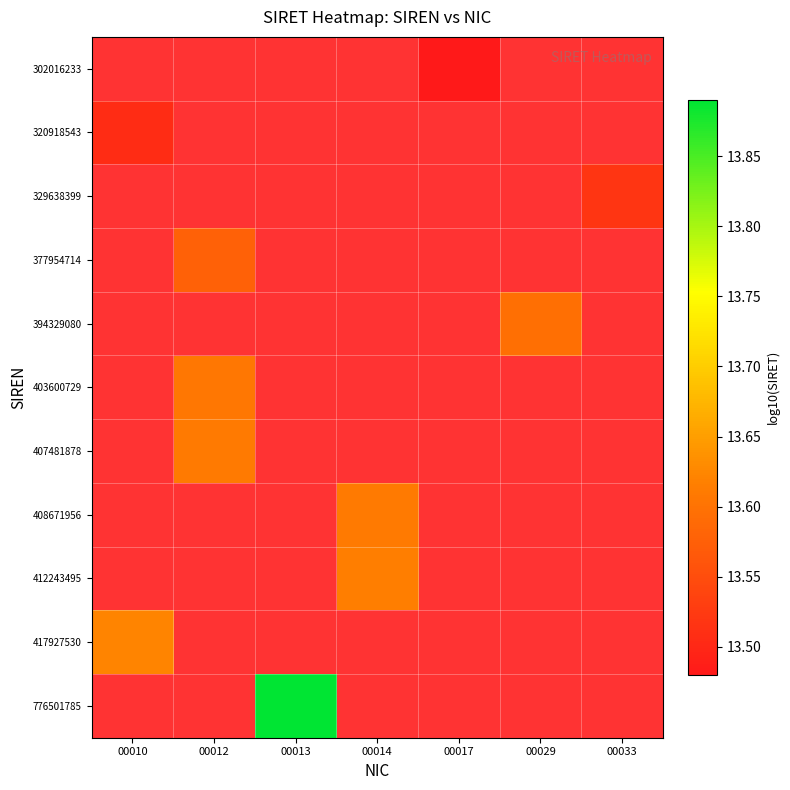

What is the smallest value displayed?

13.5